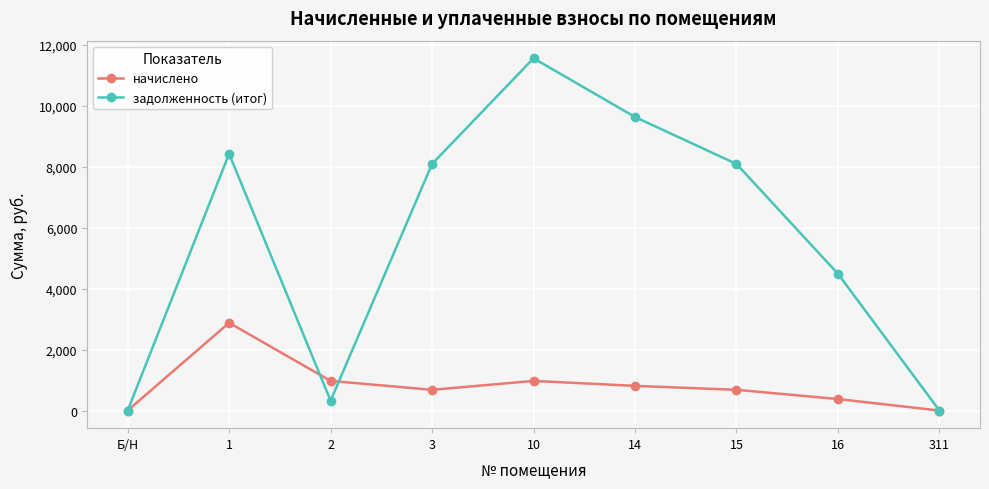

What is the label of the 9th point from the right?

Б/Н